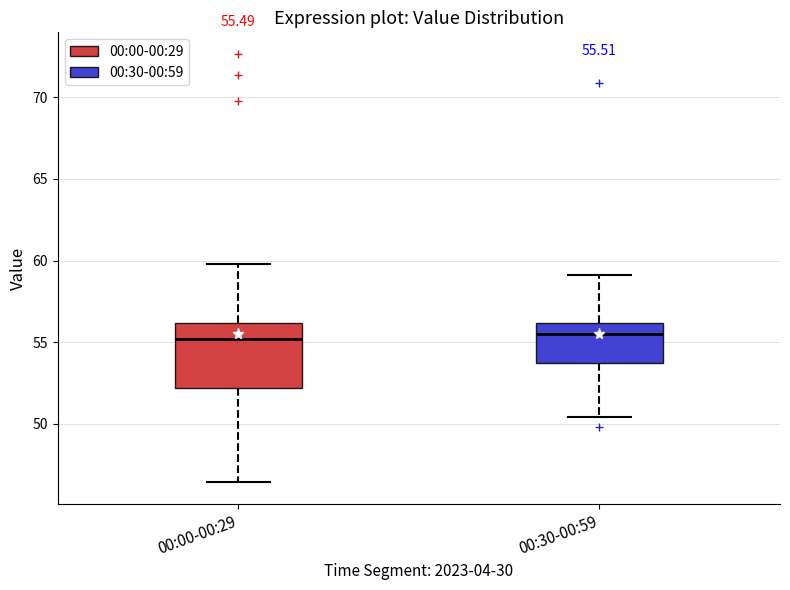

Which box is the tallest, from its lower edge to its upper edge?

00:00-00:29